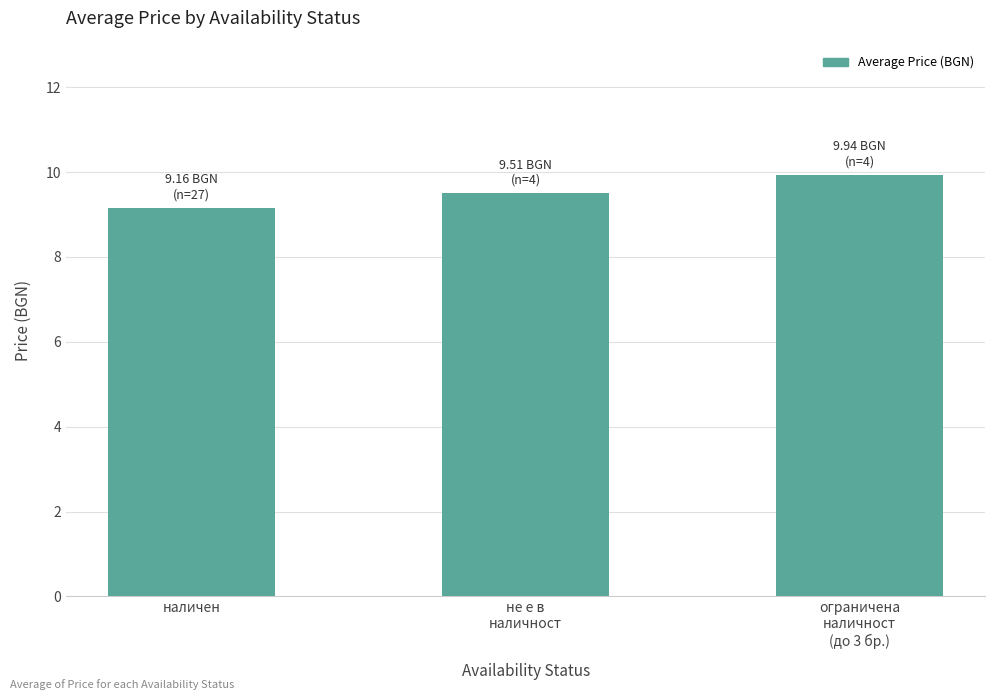

Reading left to right, what are all the values shown in this chart?

9.2	9.5	9.9